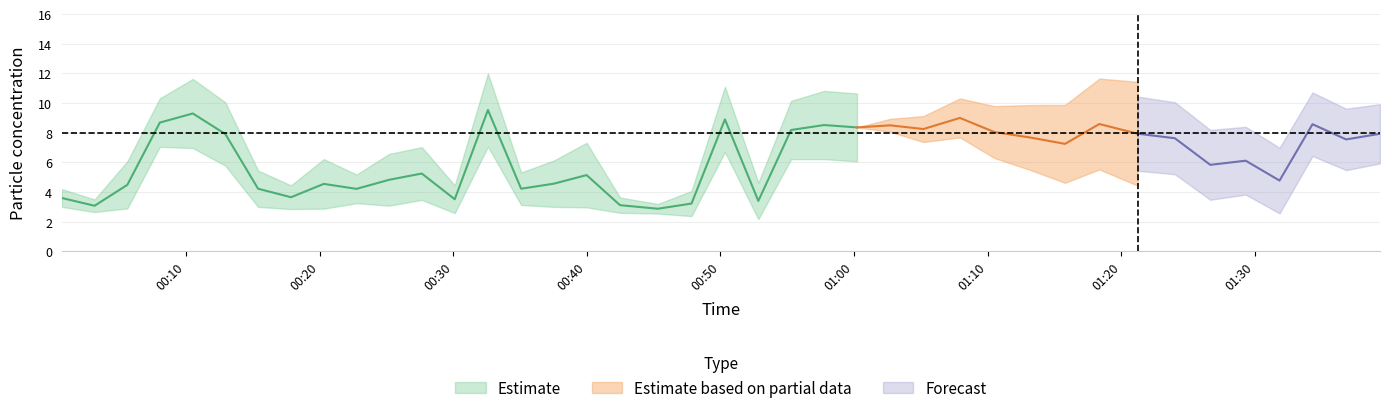

Is this an area chart (filled region under the line)?

No